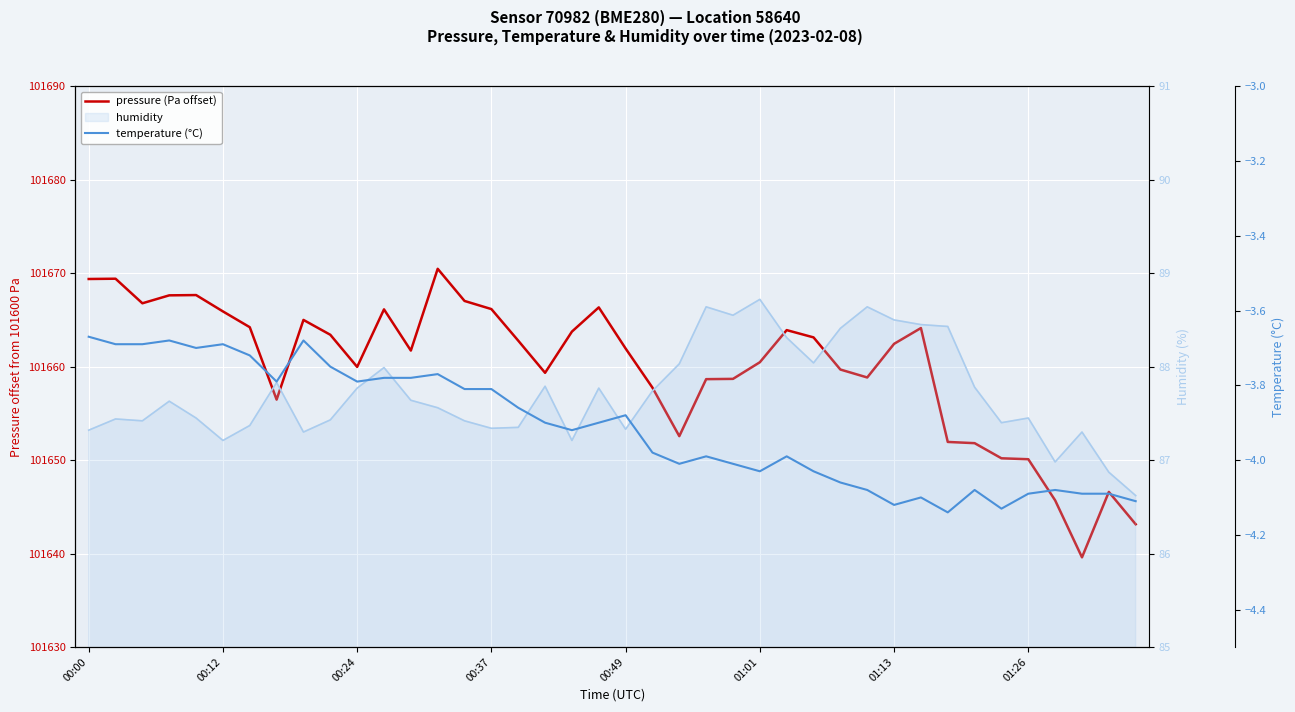

Rank the categories by humidity value from lowest to highest.

39, 38, 36, 01:01, 18, 8, 37, 00:00, 20, 15, 16, 01:13, 34, 00:24, 14, 9, 00:12, 00:49, 35, 13, 00:37, 12, 21, 10, 19, 33, 17, 01:26, 11, 22, 27, 26, 28, 32, 31, 30, 24, 23, 29, 25